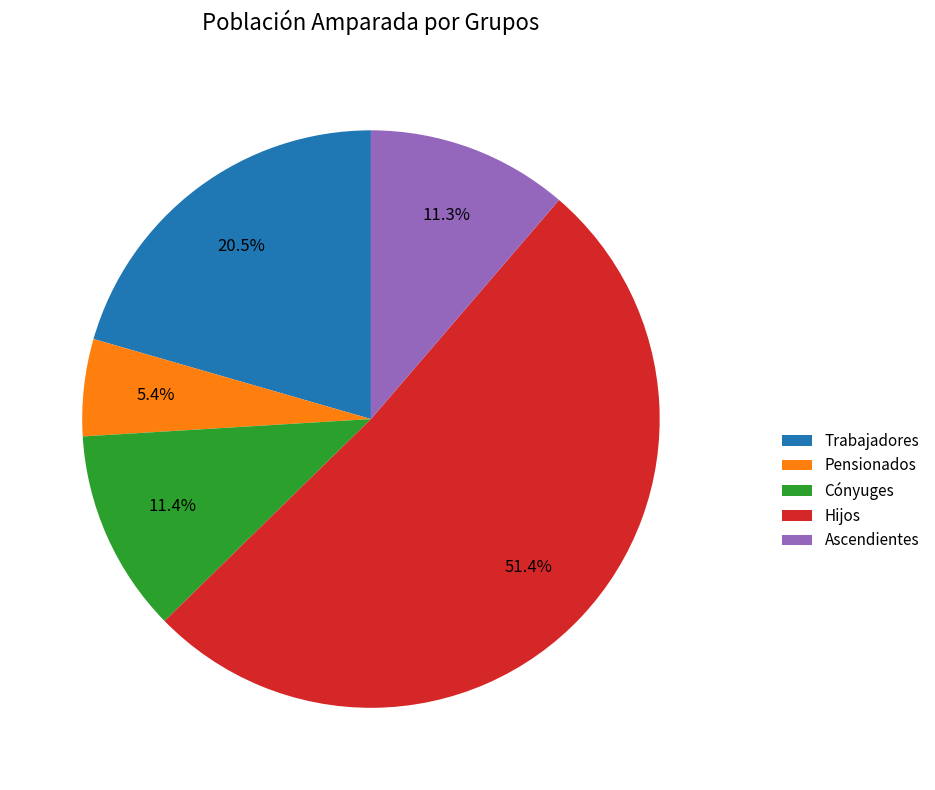

To the nearest percent, what is the difference between the largest and smallest slice percentages?

46%